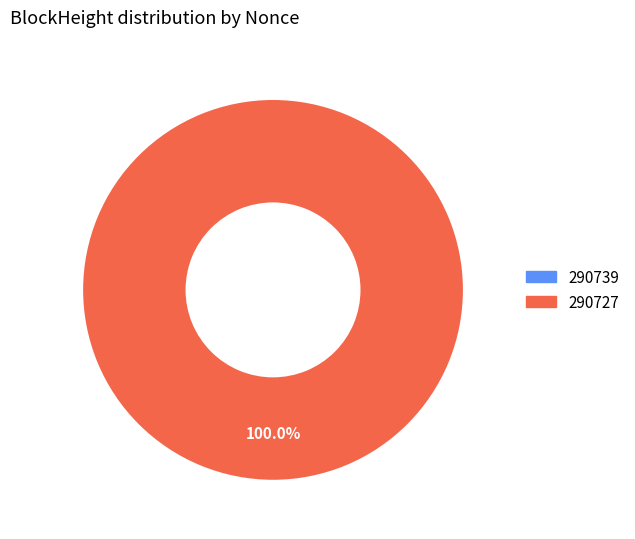

To the nearest percent, what percentage of the pie is 290727?

100%